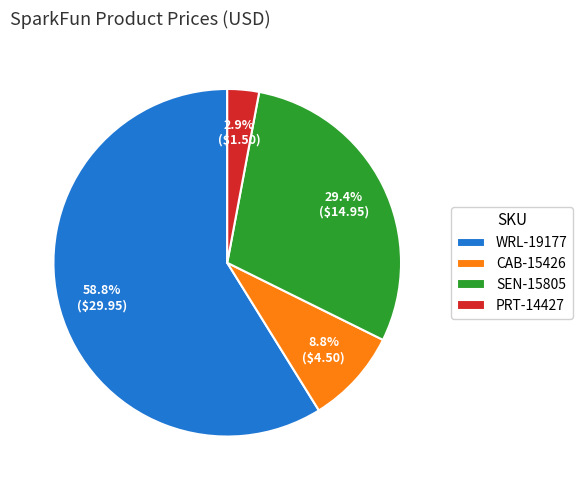

Which category accounts for the majority?

WRL-19177